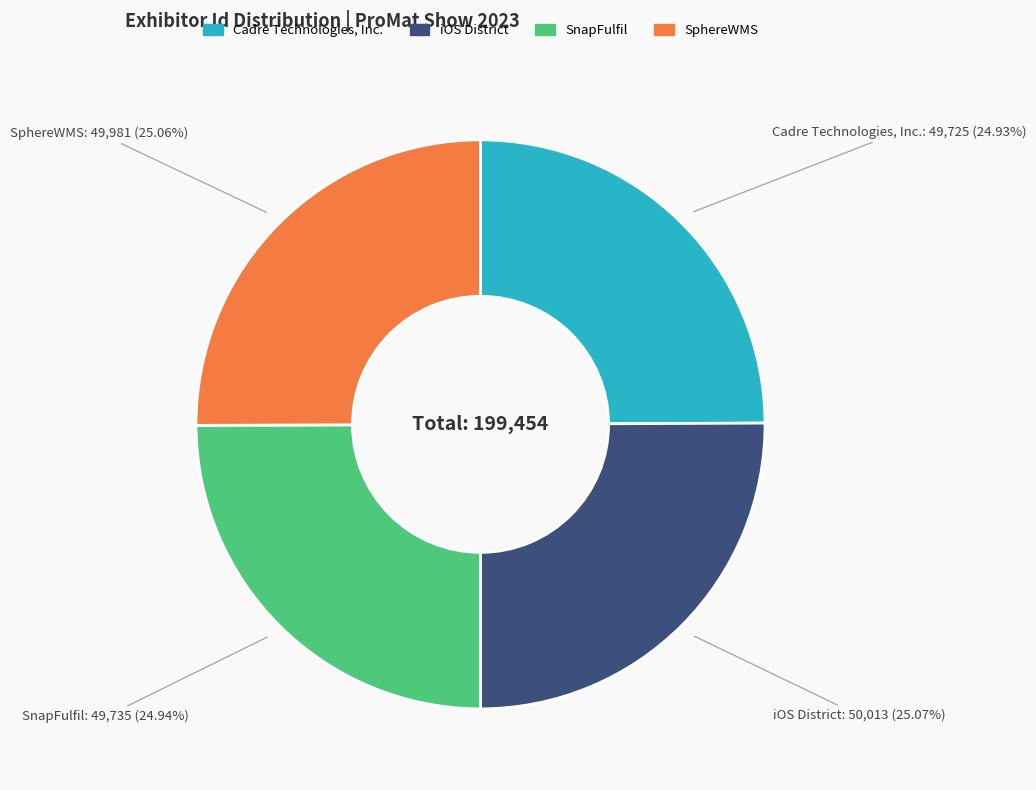

Approximately how many times larger is the value at Cadre Technologies, Inc. compared to SphereWMS?

1.0